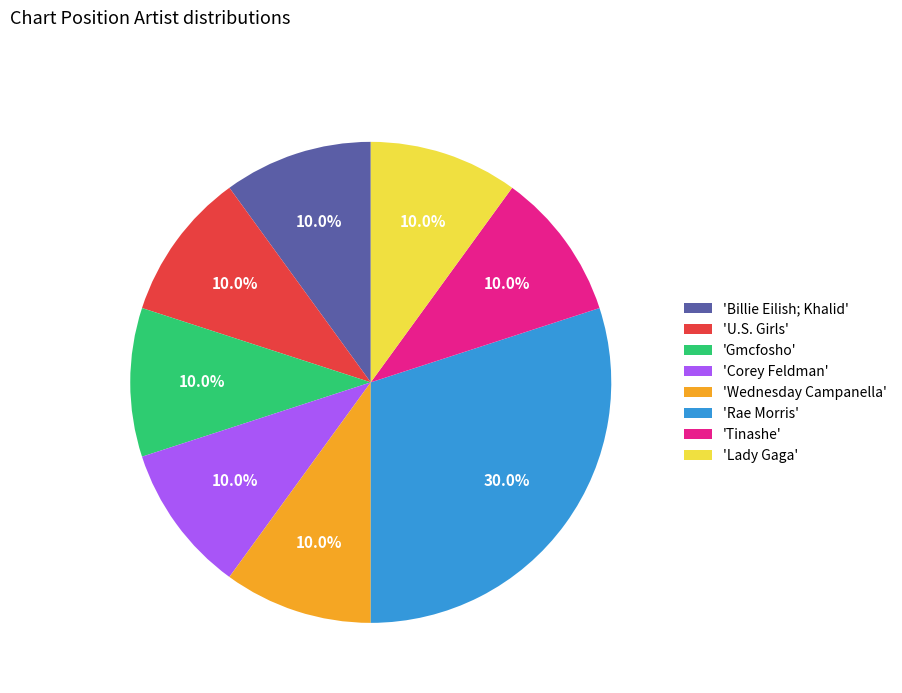

Approximately how many times larger is the value at 'U.S. Girls' compared to 'Billie Eilish; Khalid'?

1.0